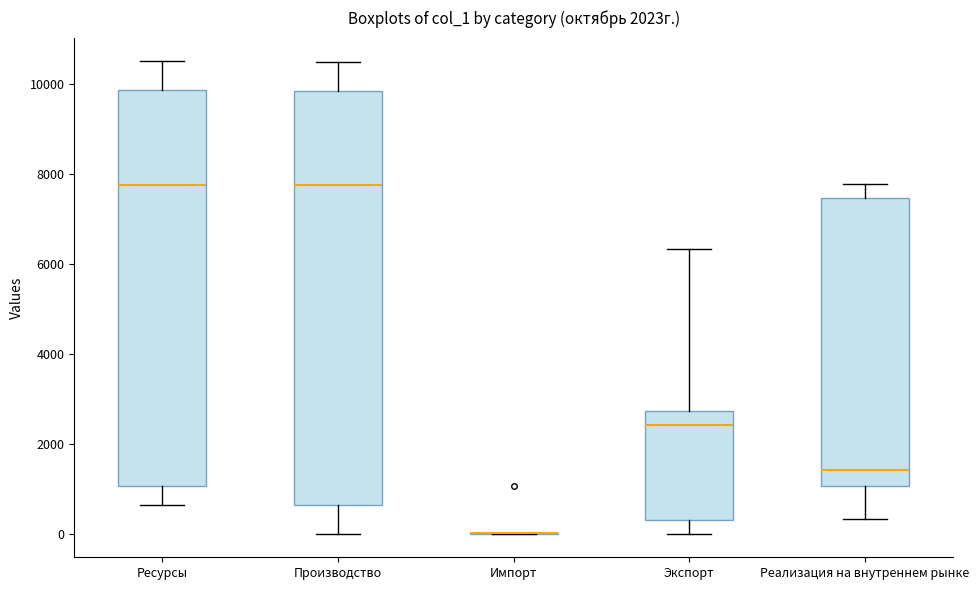

Which box is the tallest, from its lower edge to its upper edge?

Производство